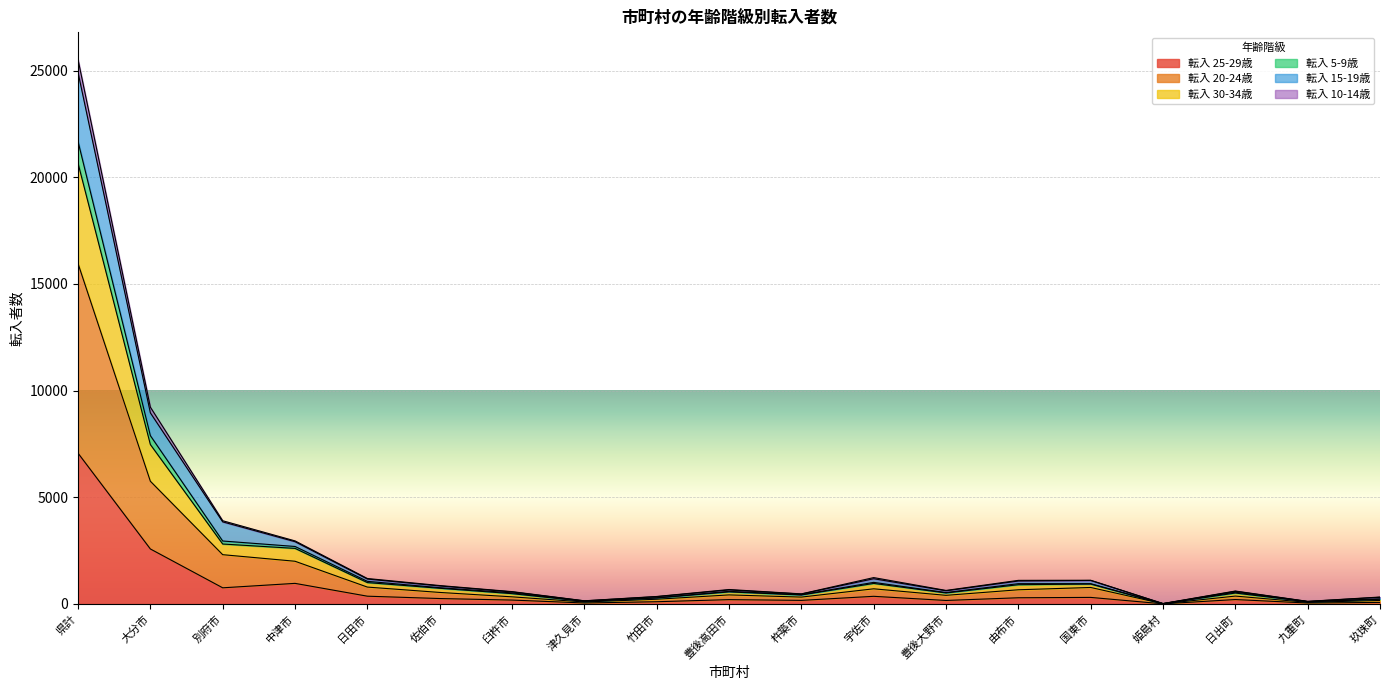

Does the chart display data point markers on the line(s)?

No